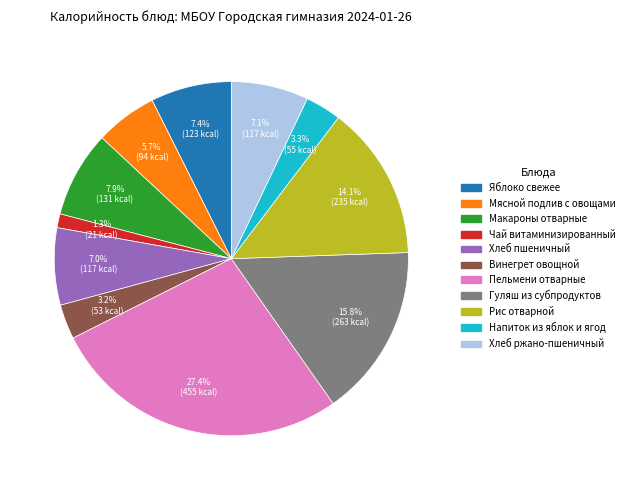

To the nearest percent, what is the combined percentage of Хлеб ржано-пшеничный and Яблоко свежее?

14%